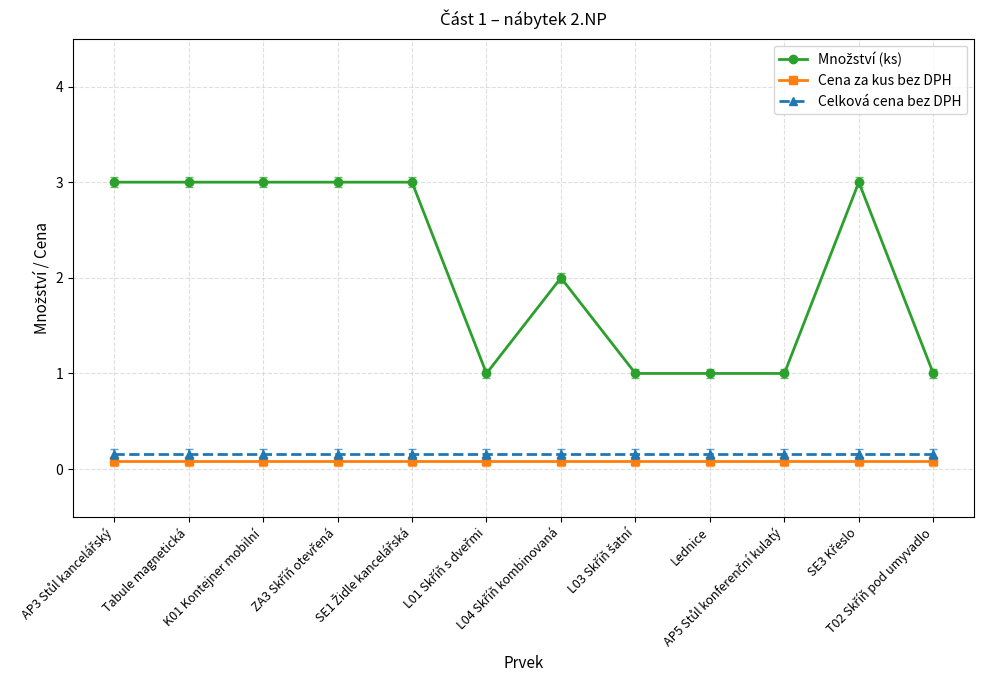

What is the difference between the highest and lowest values at Tabule magnetická?

2.9